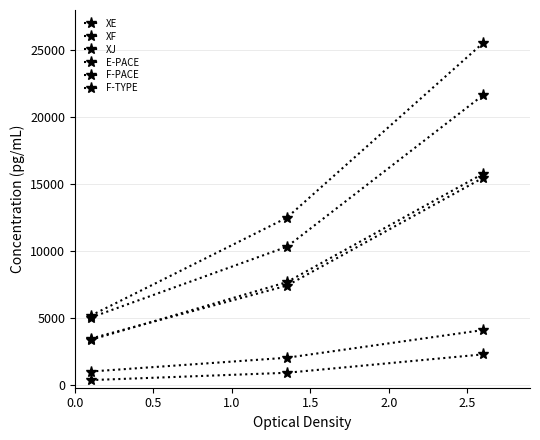

Count the F-PACE values in the range 5179 to 25528.

3